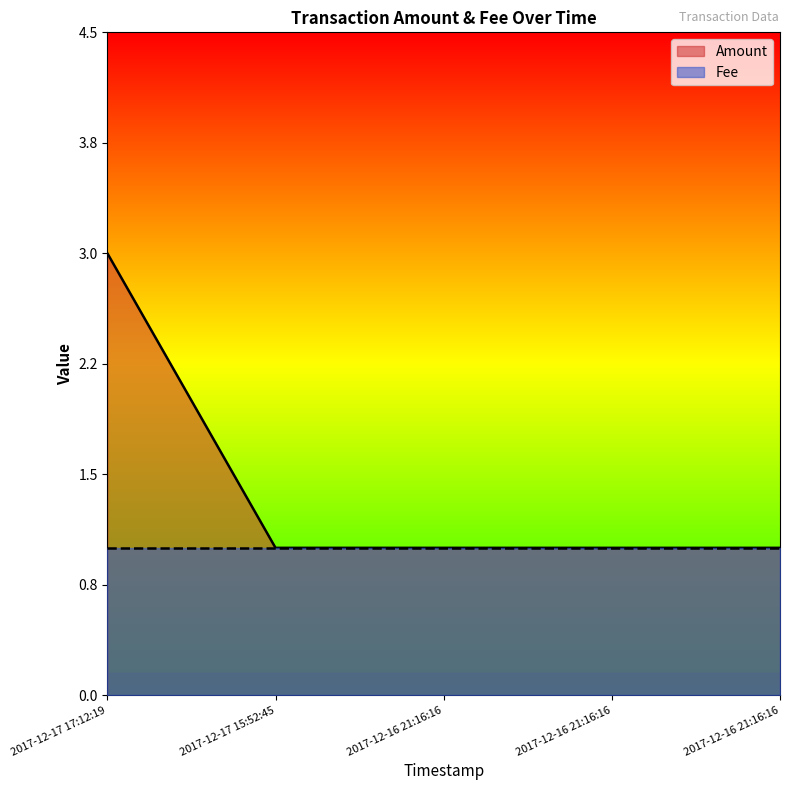

Reading left to right, extract all data points from this chart.

2017-12-17 17:12:19=3	2017-12-17 15:52:45=1	2017-12-16 21:16:16=1	2017-12-16 21:16:16=1	2017-12-16 21:16:16=1